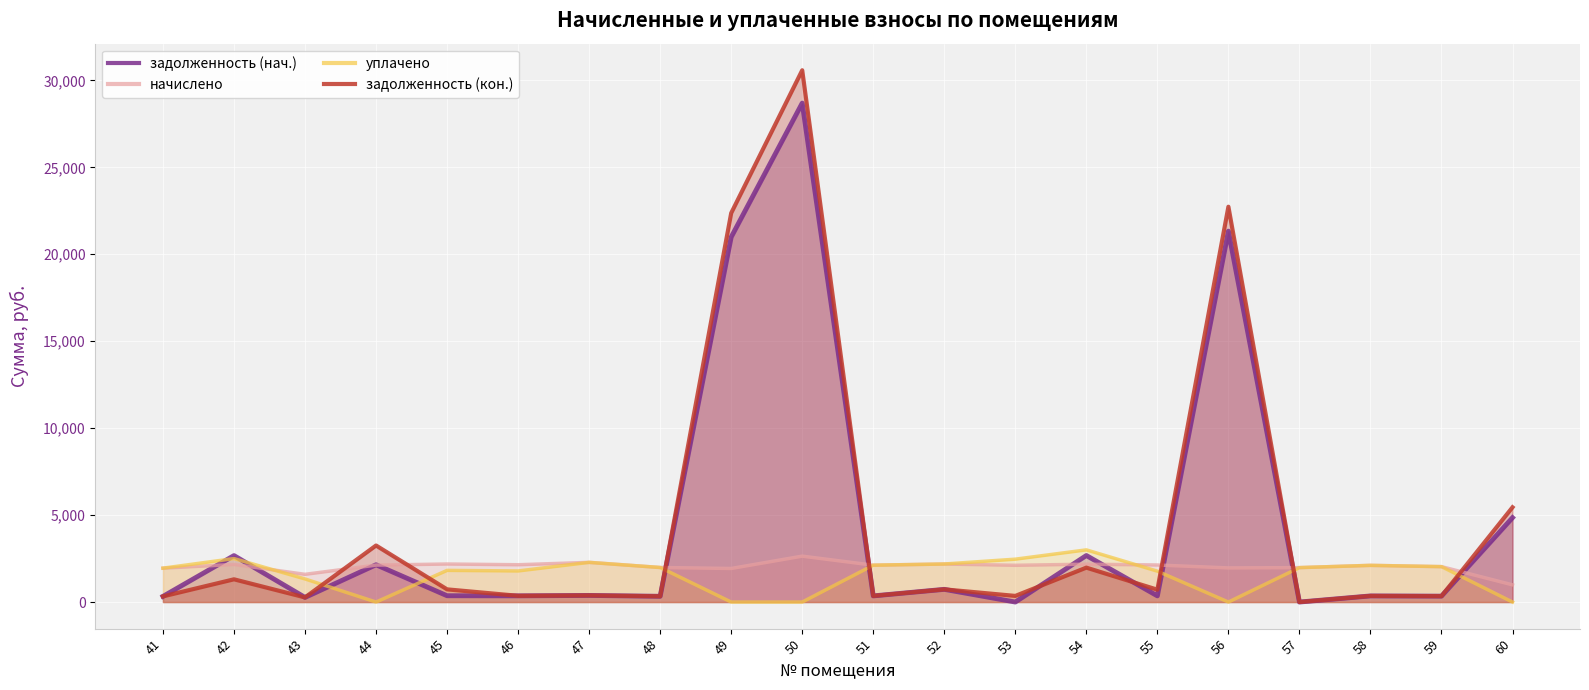

Which series has the widest spread of values?

задолженность (кон.)